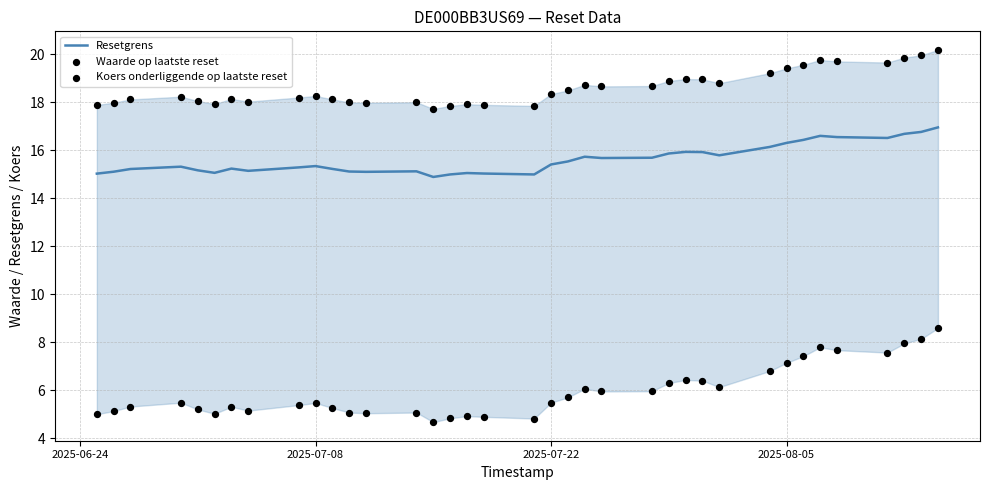

What are all the series names shown in the legend?

Resetgrens, Waarde op laatste reset, Koers onderliggende op laatste reset